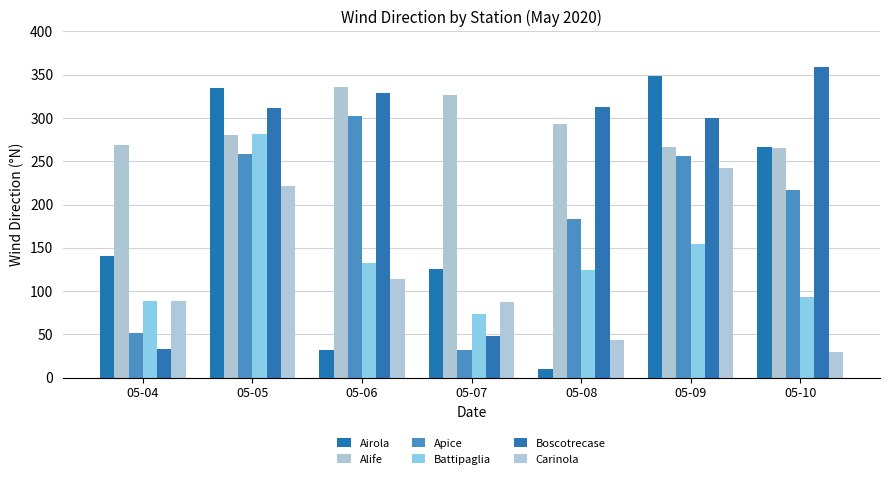

How many bars are there in total?

42